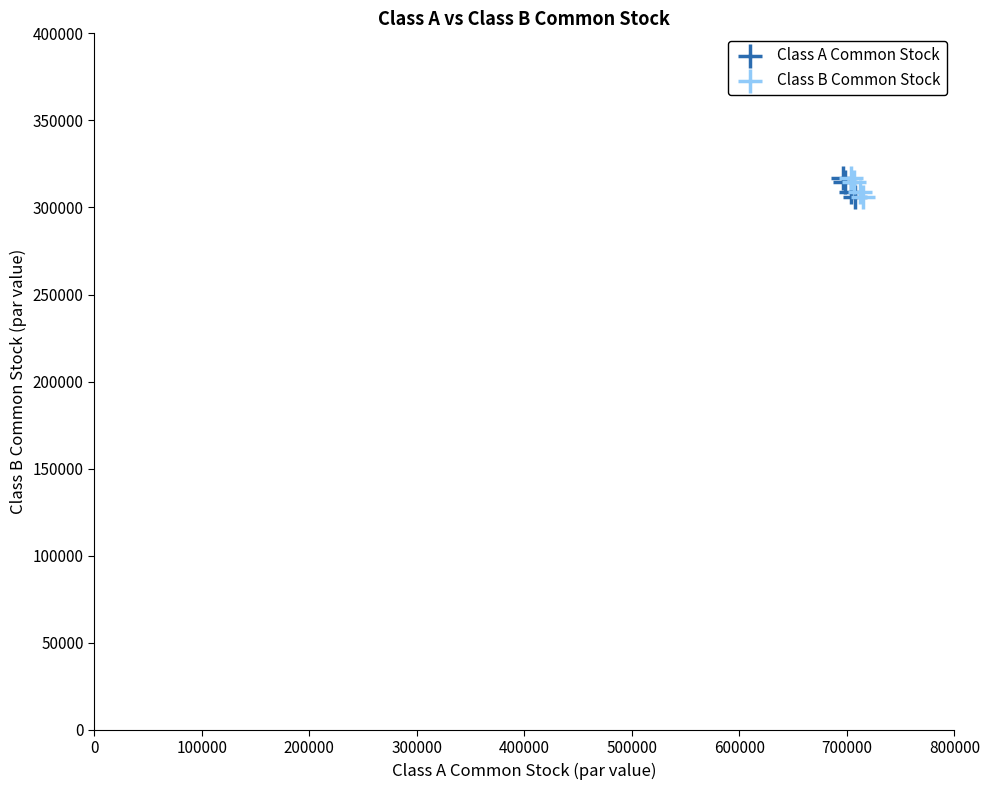

What are all the series names shown in the legend?

Class A Common Stock, Class B Common Stock